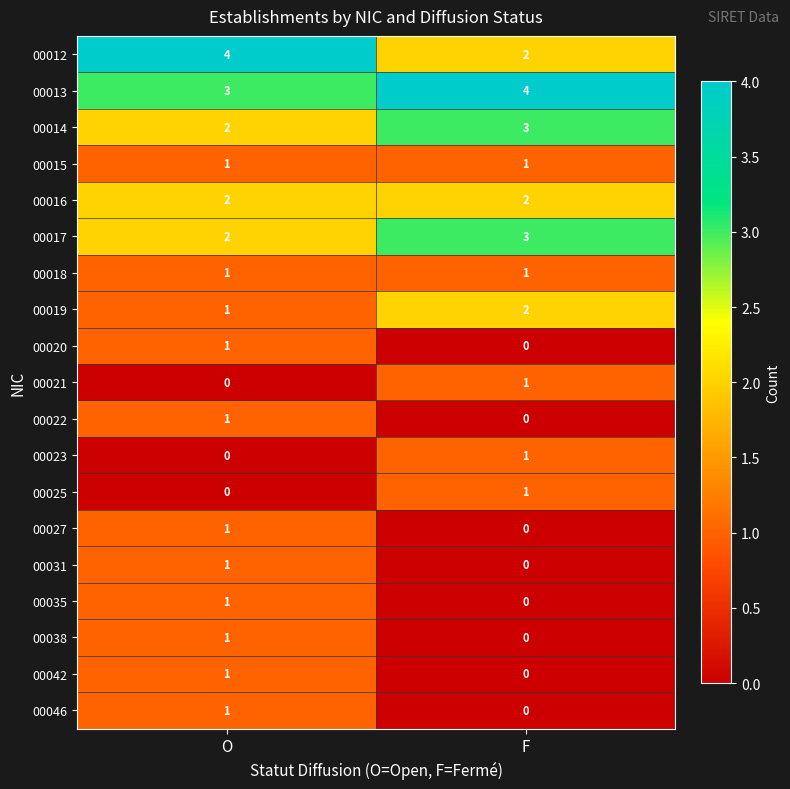

At which category is the sum across all series the highest?

O